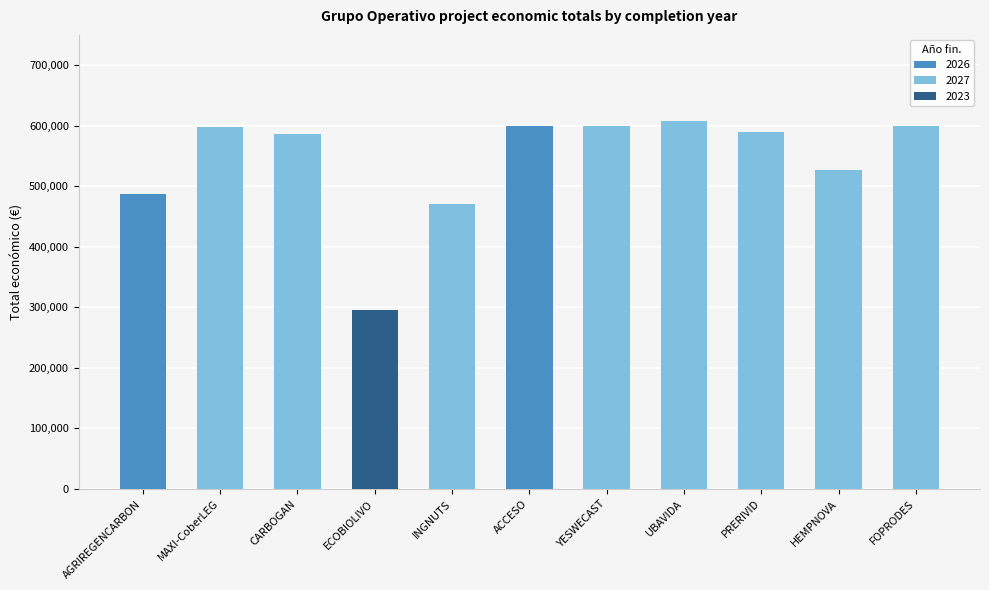

Between UBAVIDA and PRERIVID, which series saw the biggest shift?

Total económico